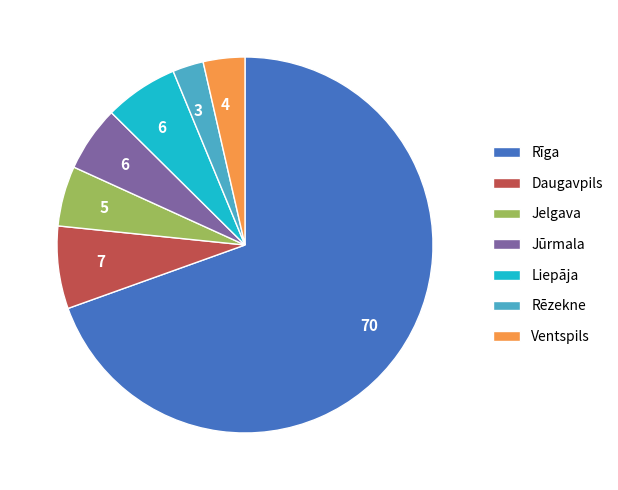

Is the sum of Liepāja and Ventspils greater than half?

No